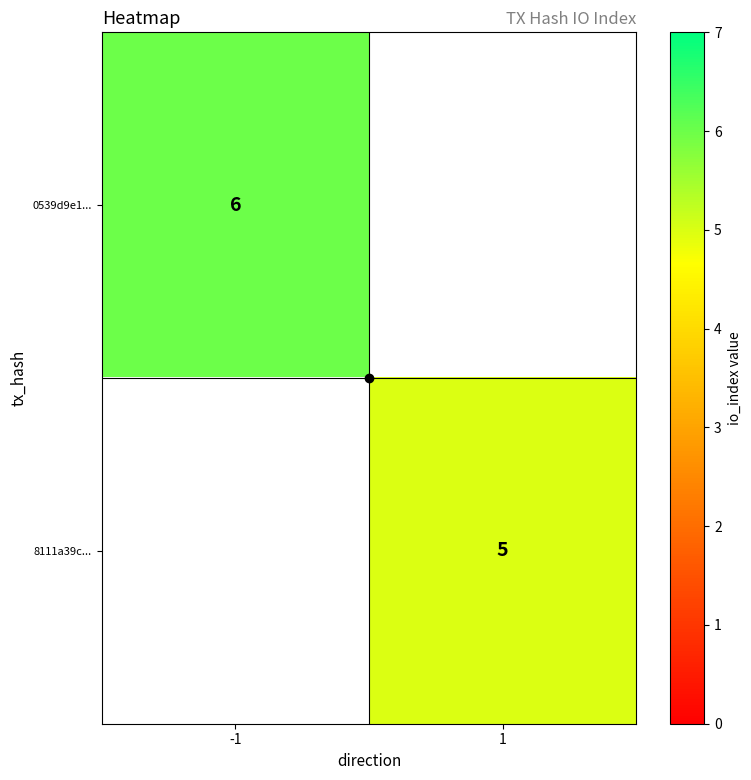

What is the maximum value shown in the chart?

6